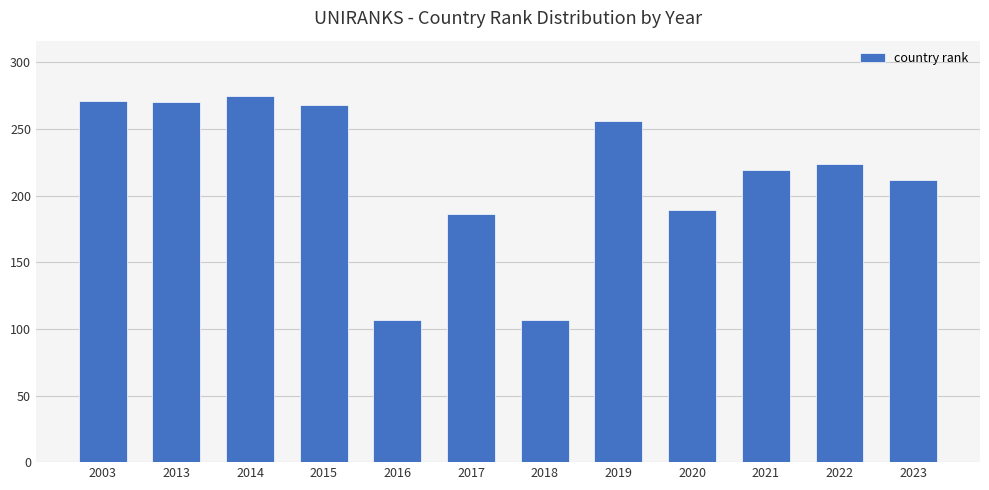

How many bars are there in total?

12